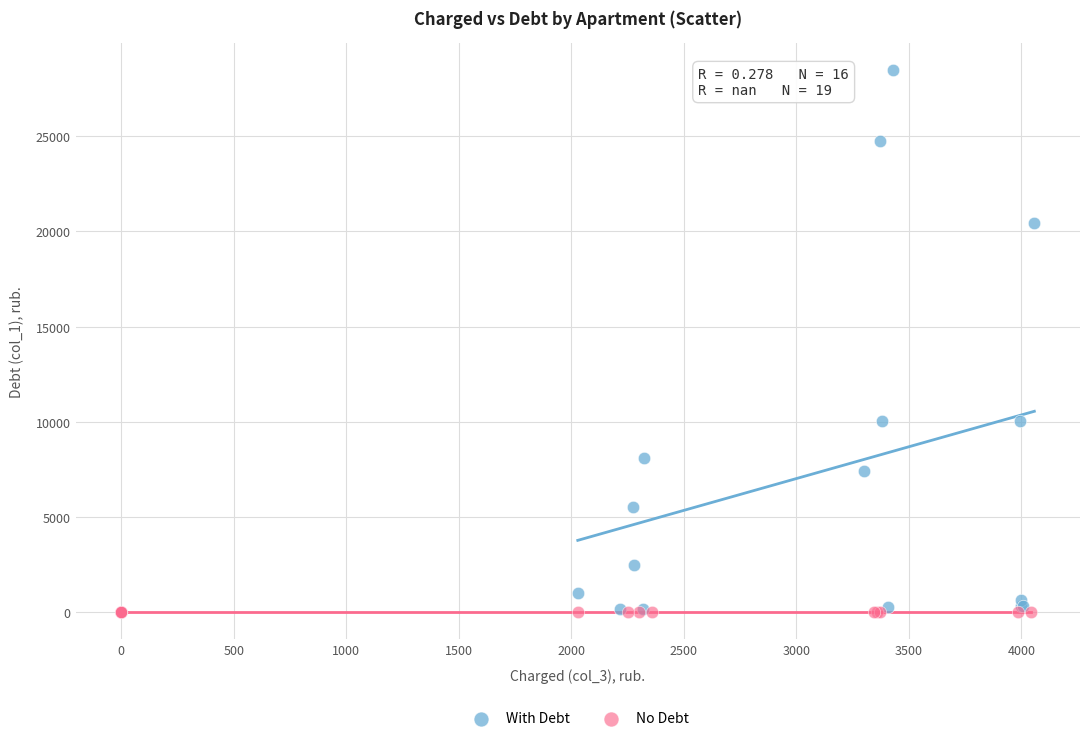

Which series reaches the maximum Y coordinate?

With Debt